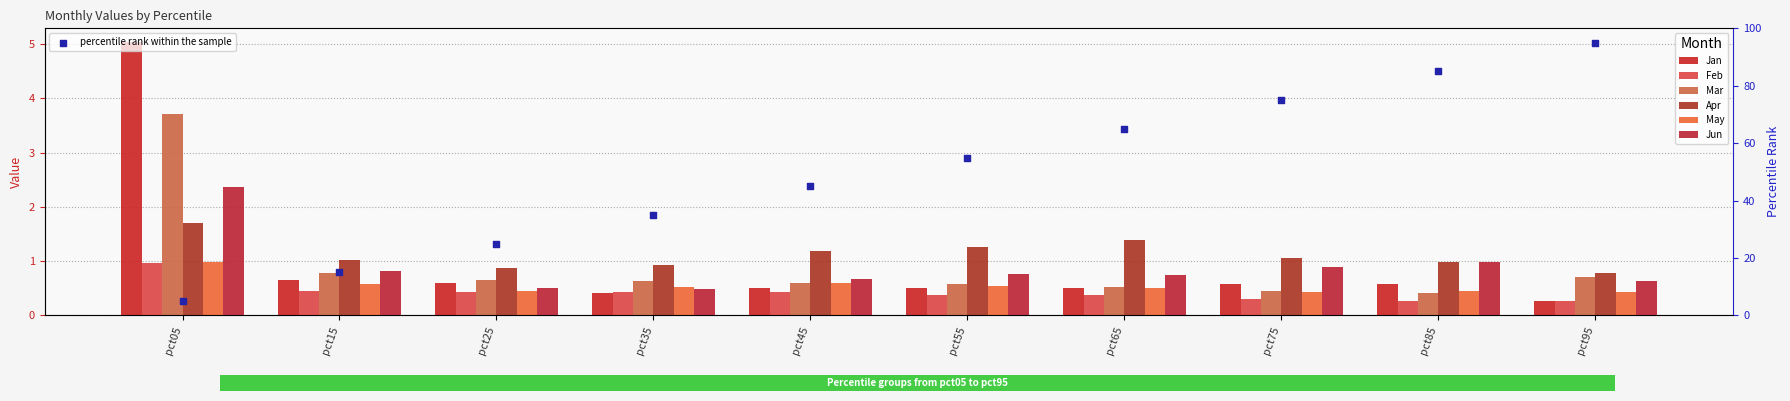

Which series has the widest spread of Y values?

Jan